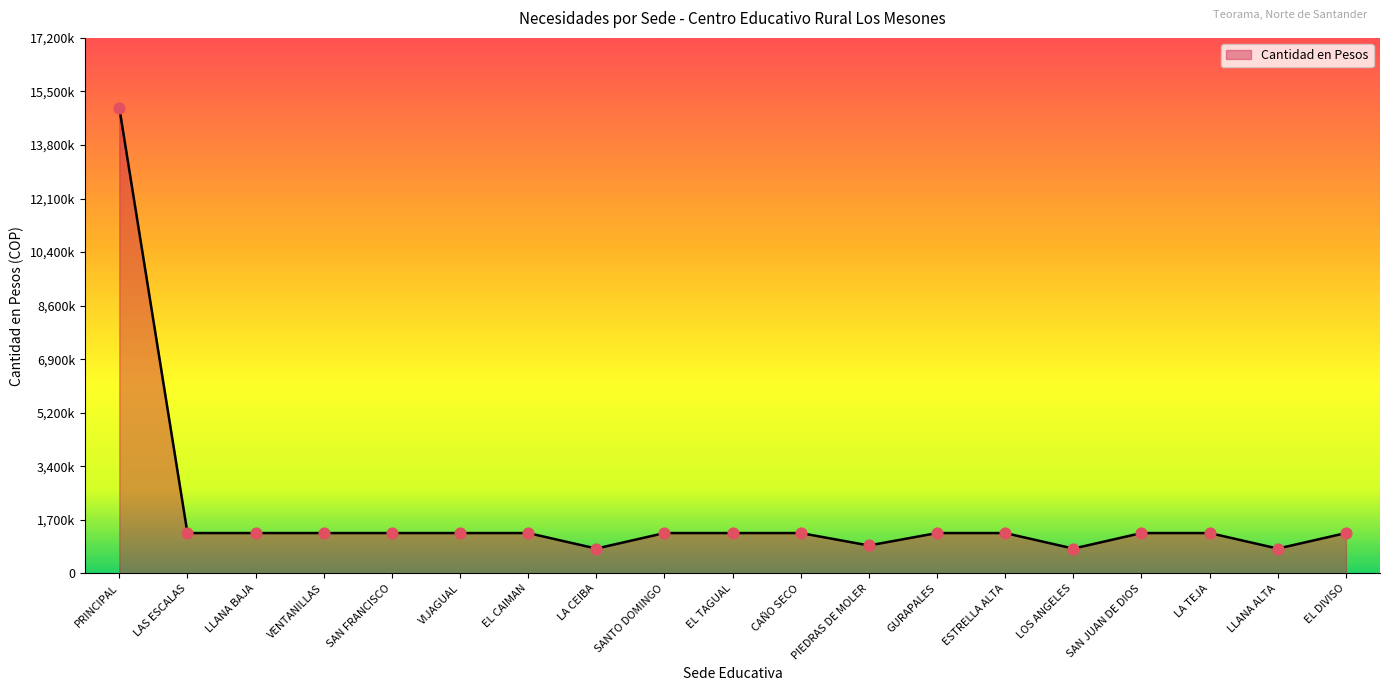

Approximately how many times larger is the value at LA CEIBA compared to SAN FRANCISCO?

0.6